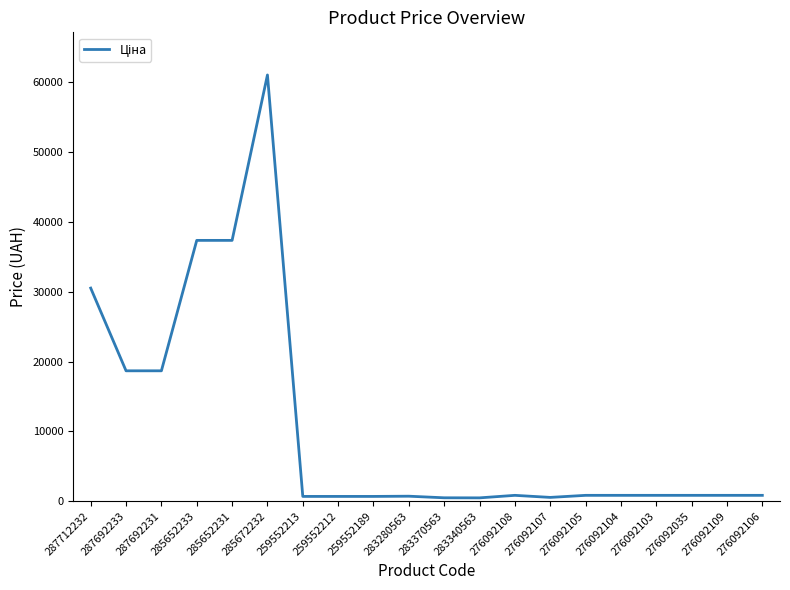

True or false: the data shows 18671.5 at 287692231.

True